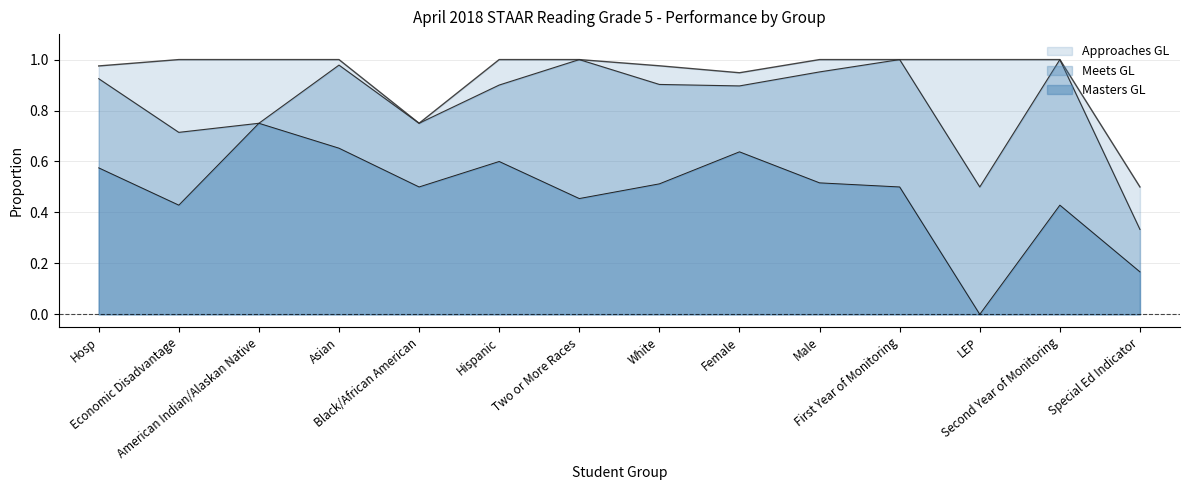

Is it true that Meets GL equals 0.9 at White?

True